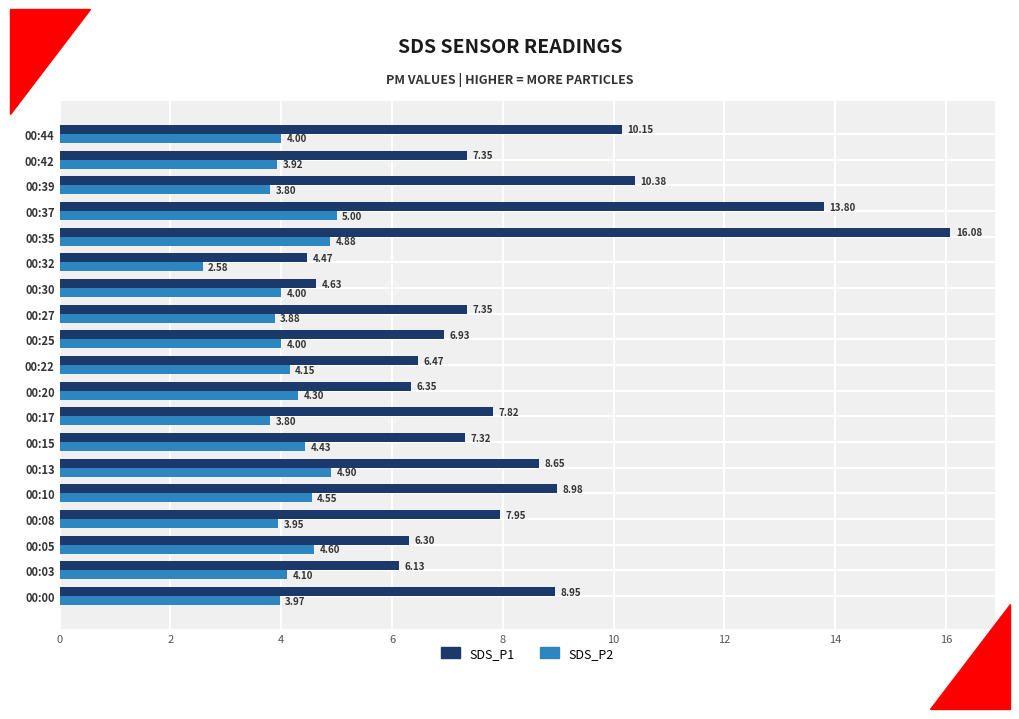

What is the average value of the SDS_P2 series?

4.1